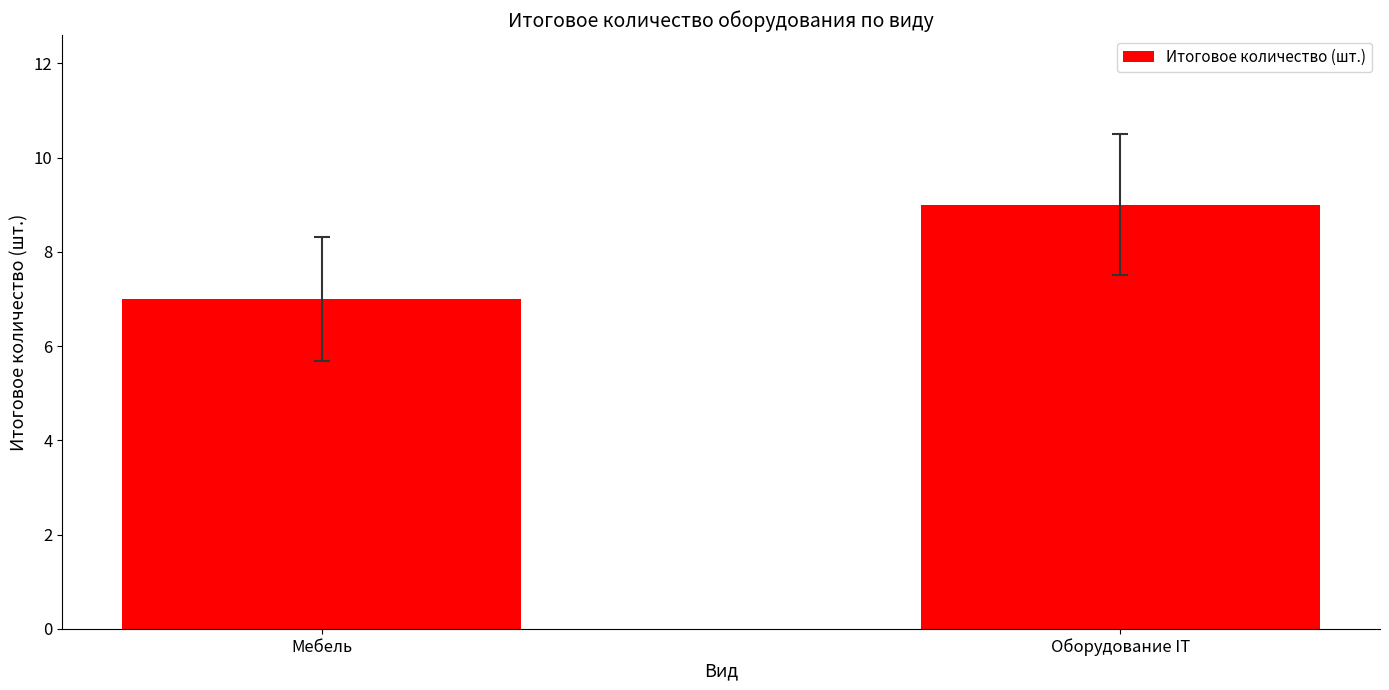

Reading left to right, what are all the values shown in this chart?

Мебель=7	Оборудование IT=9